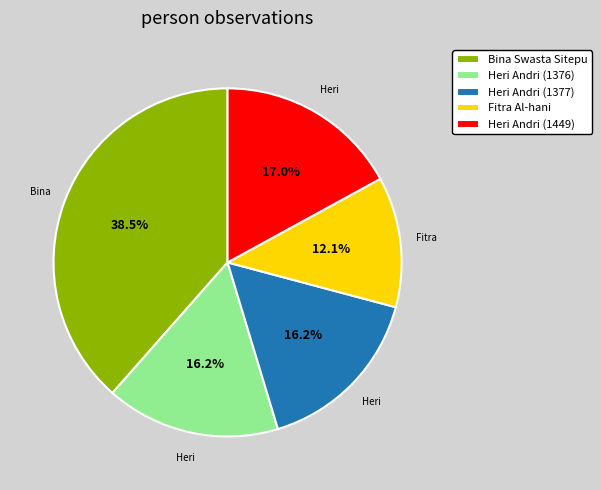

To the nearest percent, what portion does Fitra Al-hani represent?

12%